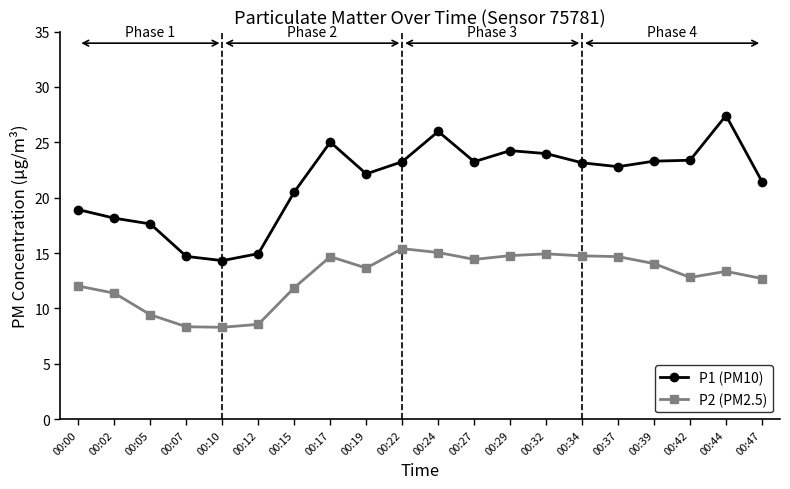

True or false: P1 (PM10) has more than 0 interior local peaks.

True